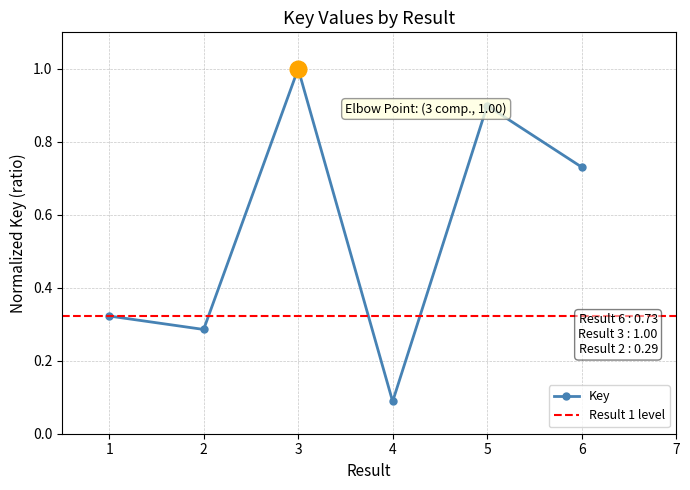

Which category has the highest value across all series?

3